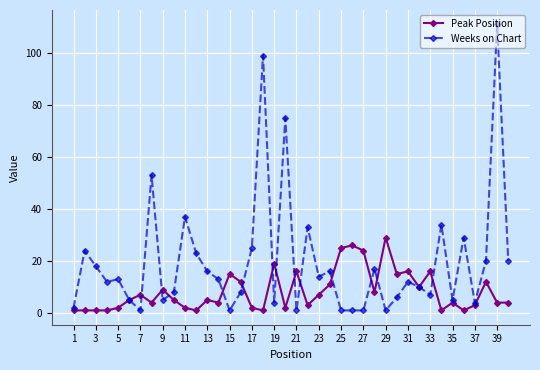

What is the maximum value shown in the chart?

111